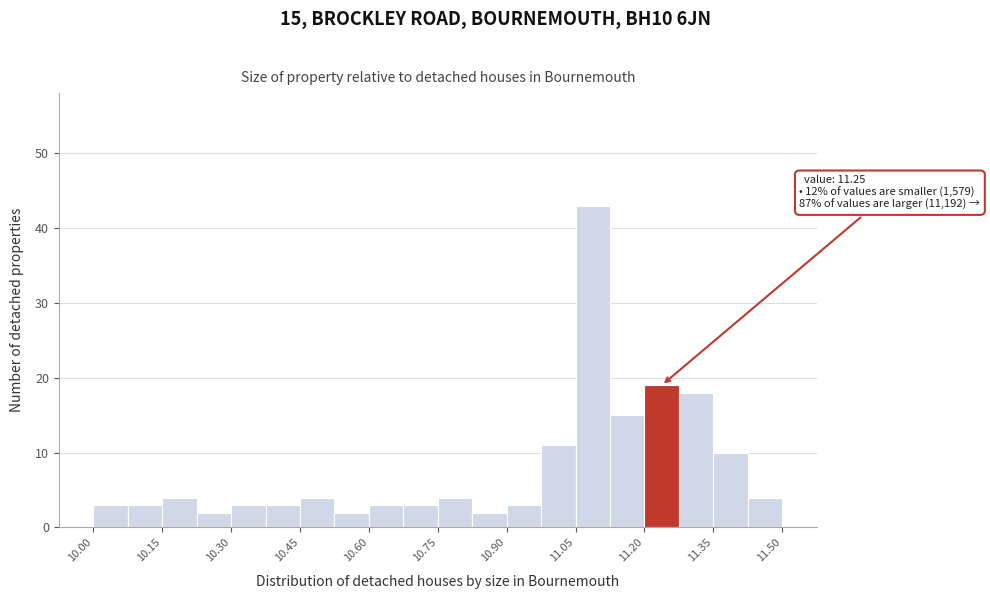

Read against the x-axis, roughly where is the centre of the tallest bar?

11.08